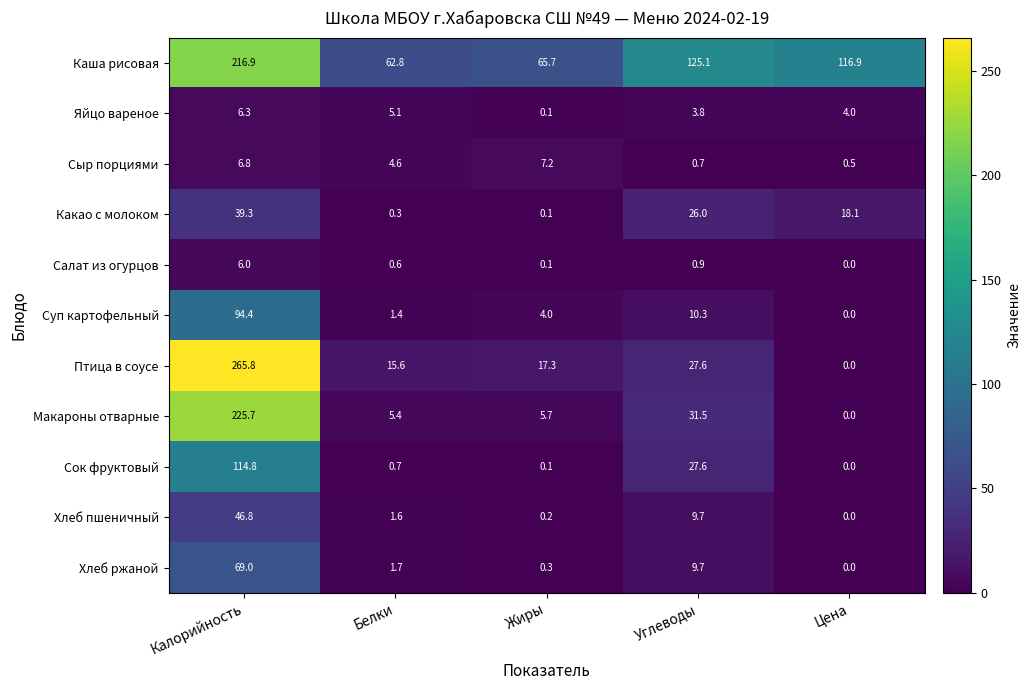

The Каша рисовая series shows 65.7 at Жиры. True or false?

True